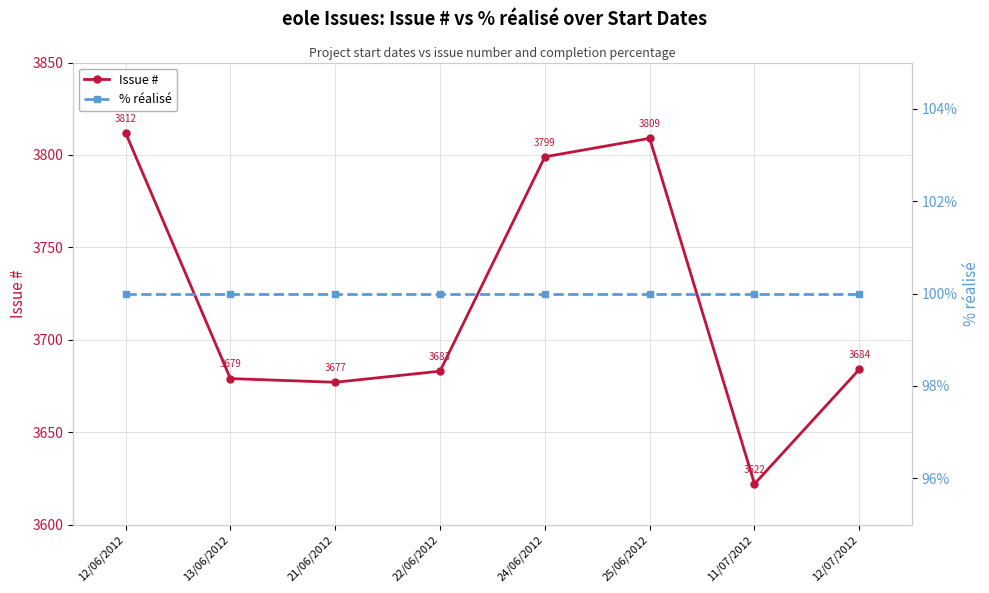

True or false: Issue # and % réalisé intersect in this chart.

False